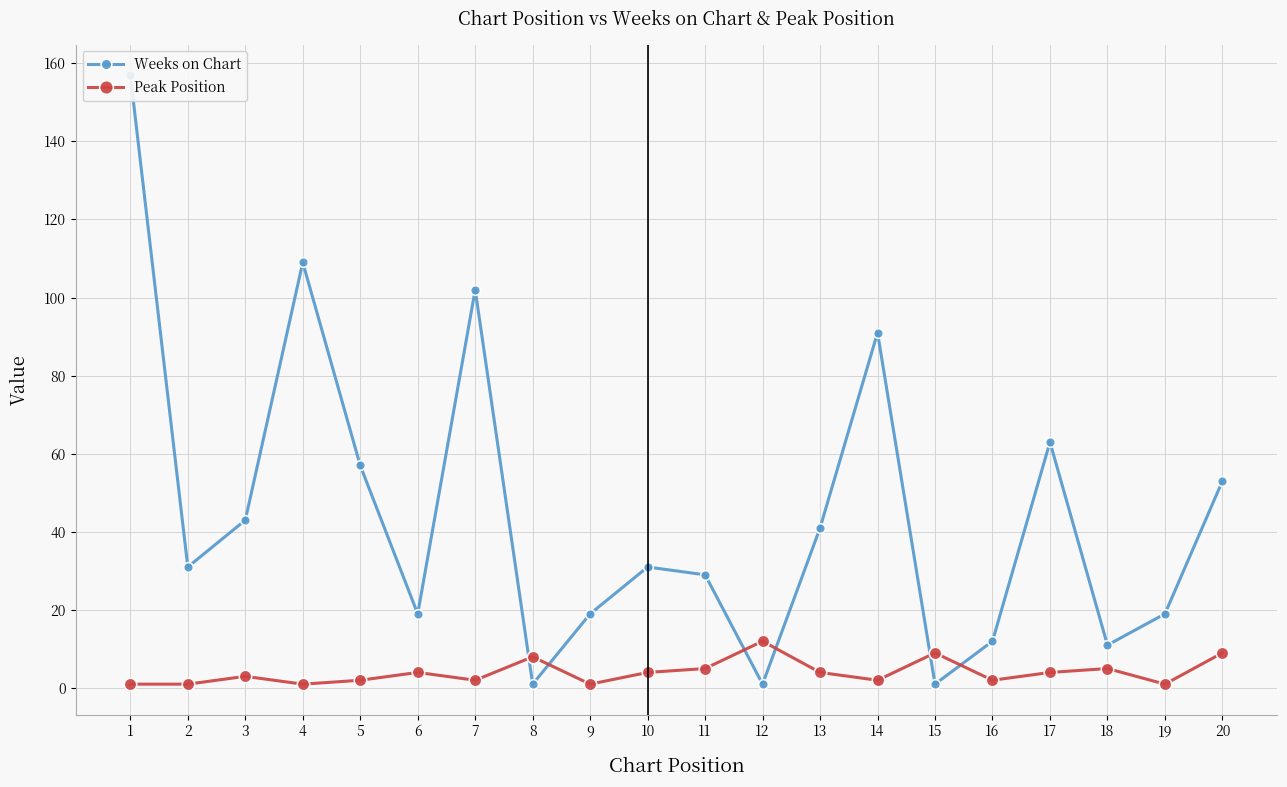

Rank the categories by Weeks on Chart value from highest to lowest.

1, 4, 7, 14, 17, 5, 20, 3, 13, 2, 10, 11, 6, 9, 19, 16, 18, 8, 12, 15